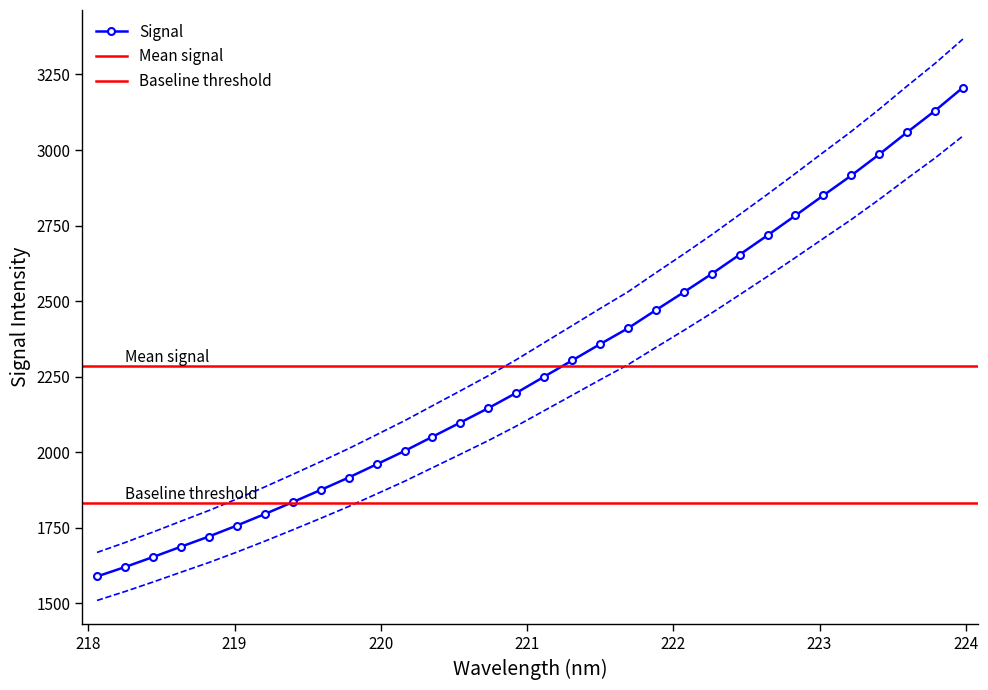

What is the value of the Signal point at the 21st from the left?

2470.4